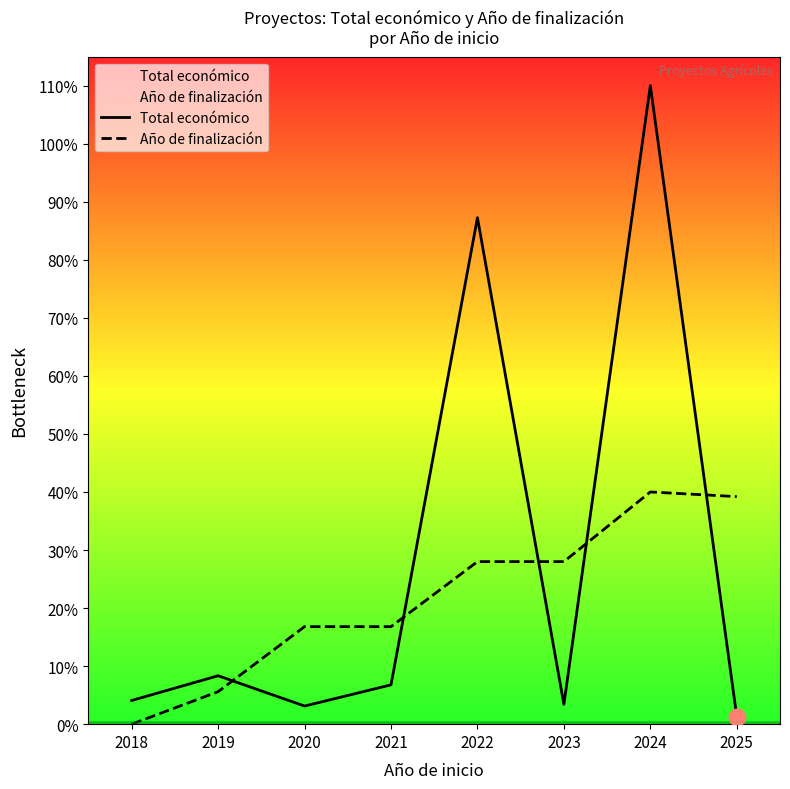

List the series in order of their peak value, highest first.

Total económico, Año de finalización